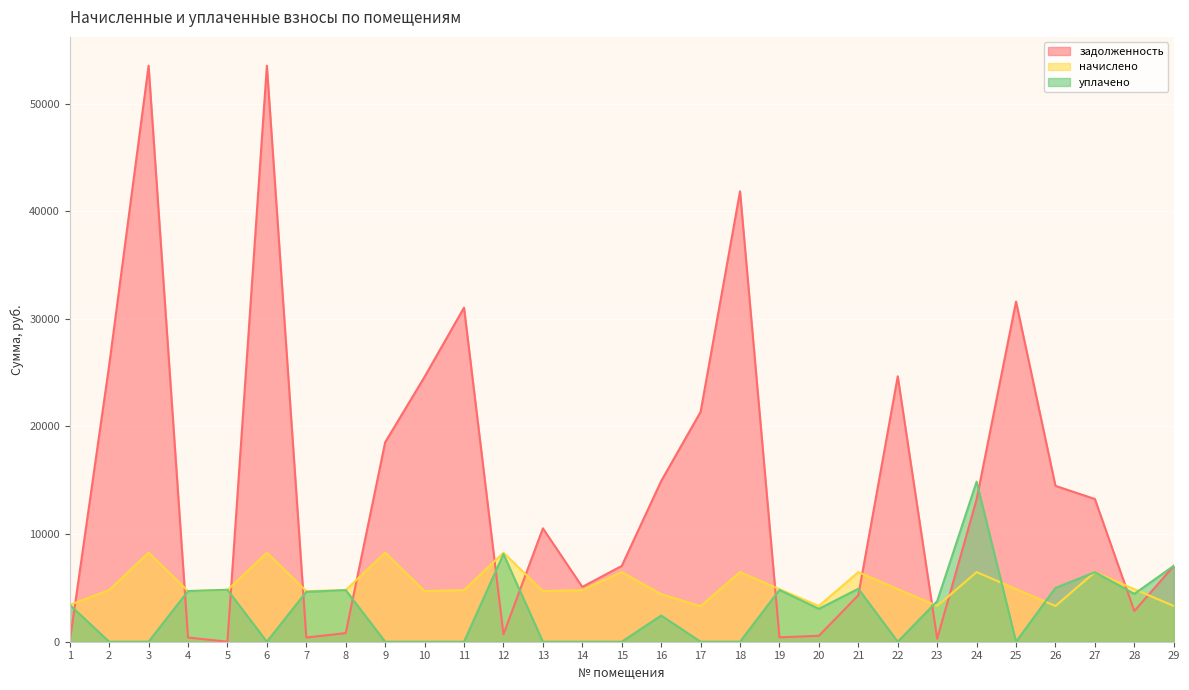

How many lines are shown in the chart?

3